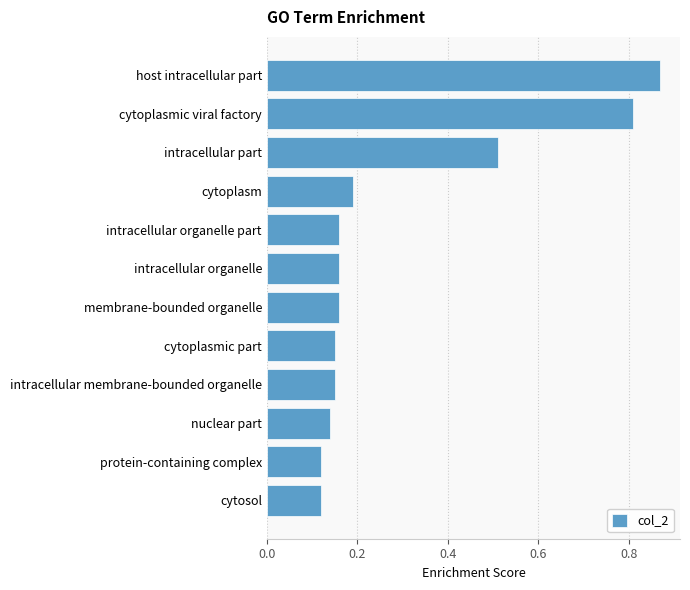

How many values are between 0 and 1?

12